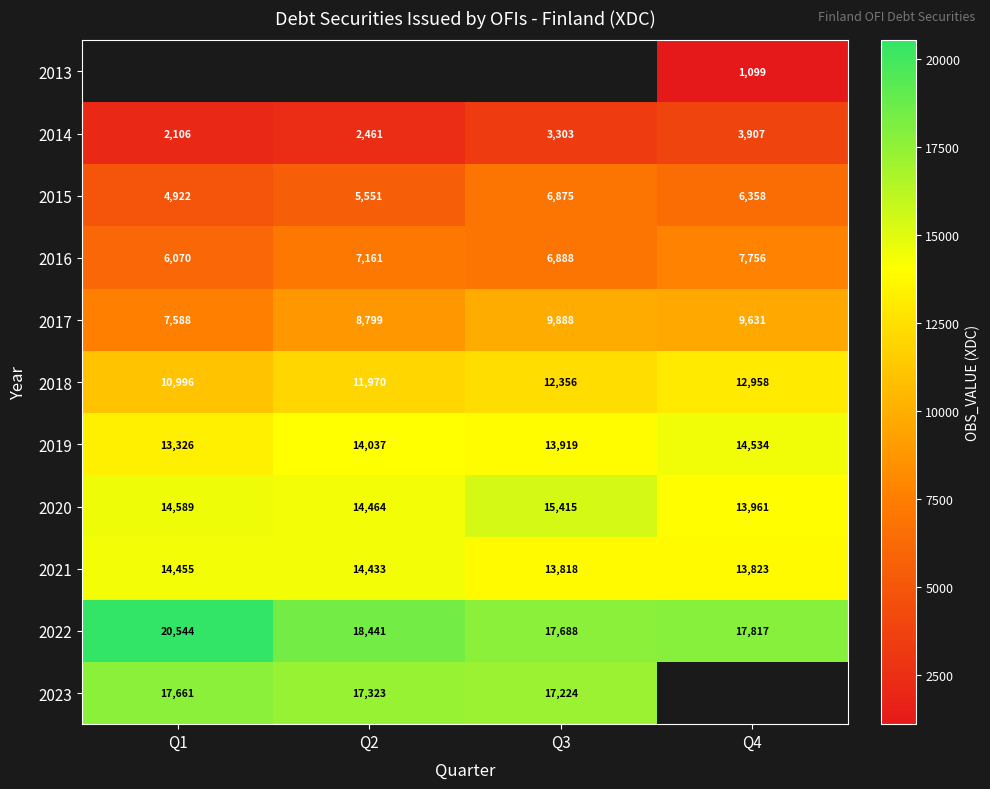

At which label is 2020 closest to 14688?

Q1